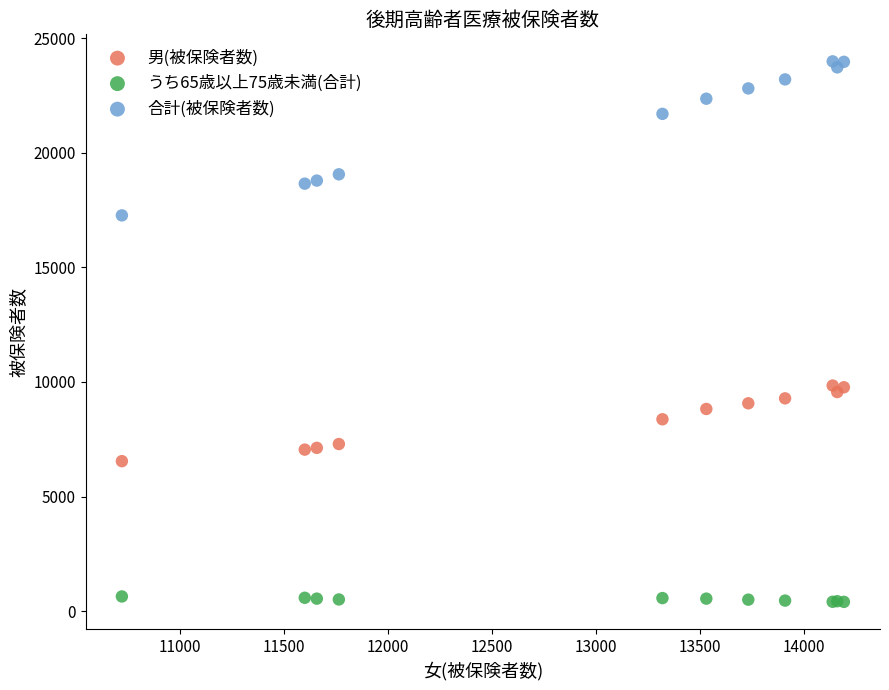

Which series contains the highest Y value?

合計(被保険者数)